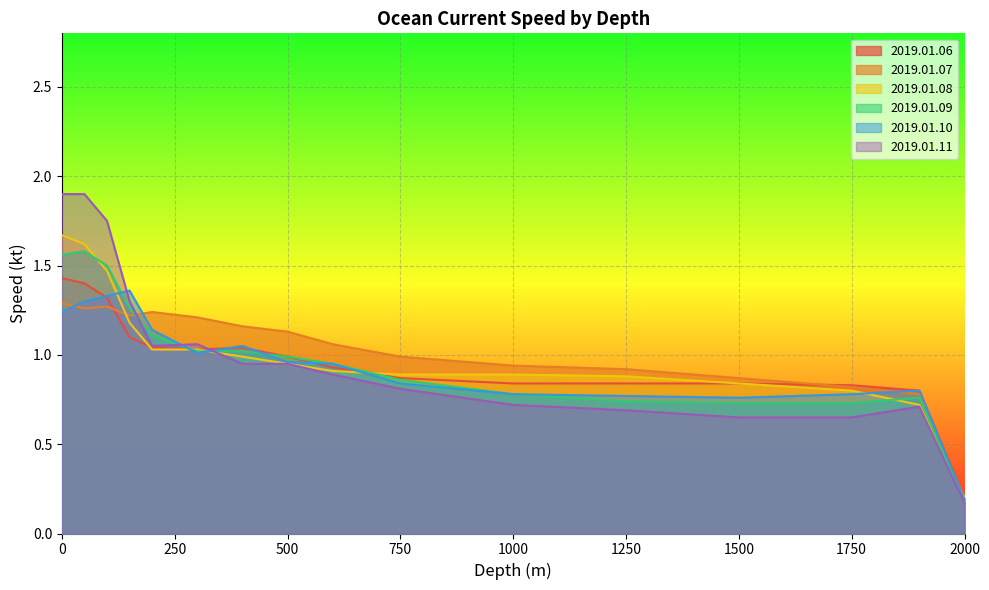

What is the spread (max minus min) of values at 150?

0.3